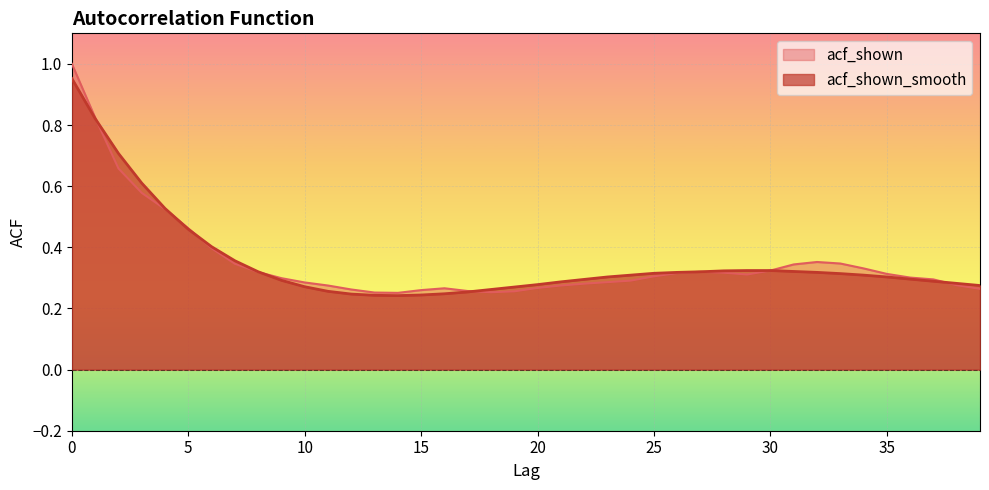

Where is acf_shown_smooth nearest to the value 0?

14